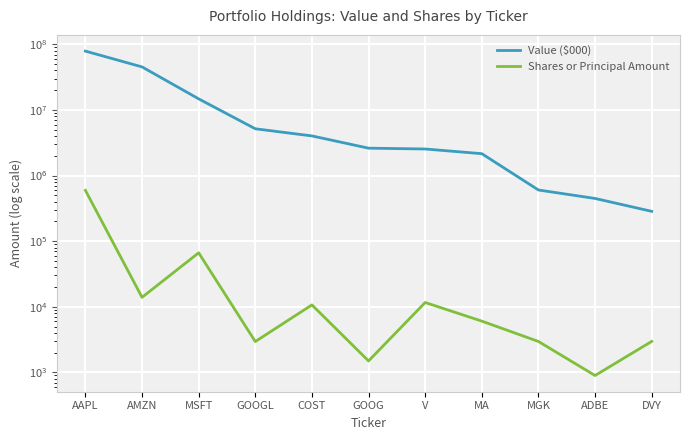

Which category has the lowest value in the Shares or Principal Amount series?

ADBE